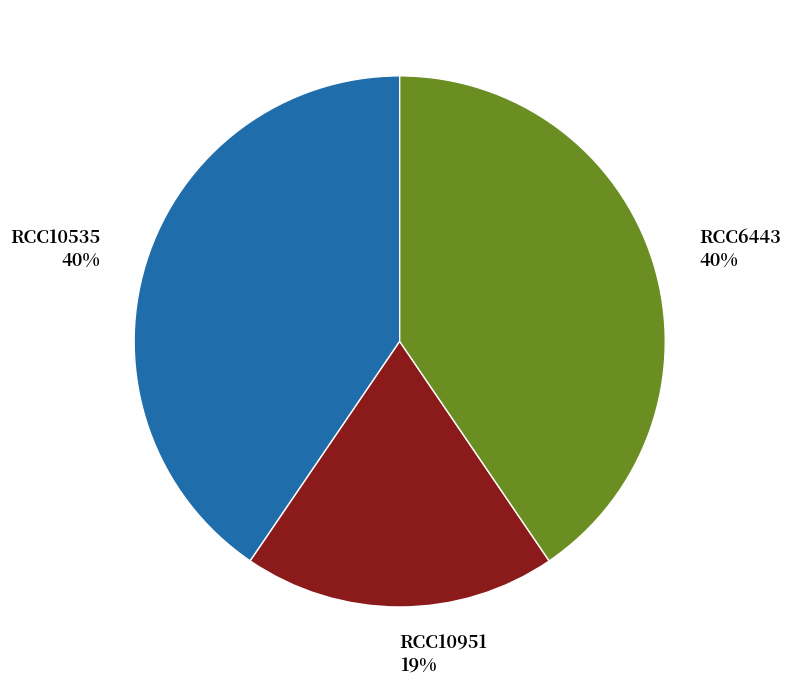

Do RCC10951 and RCC10535 together represent more than half of the pie?

Yes